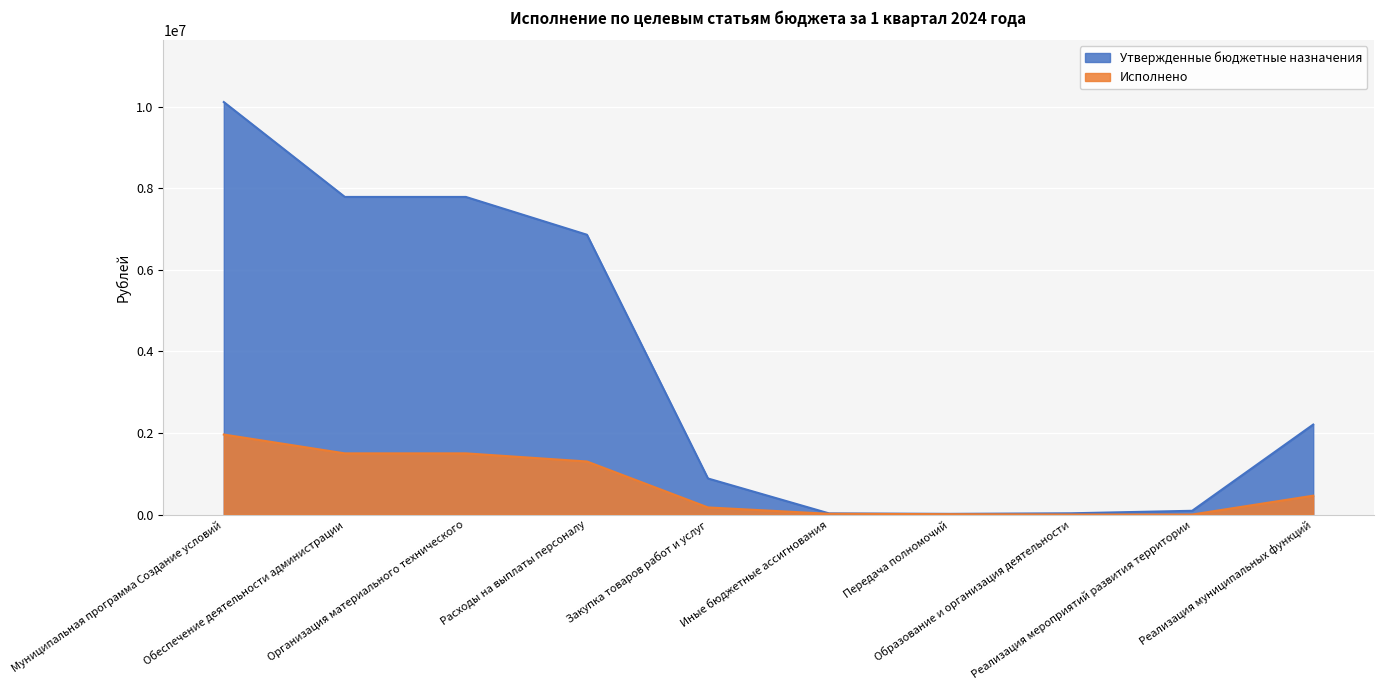

What position from the right is Передача полномочий?

4